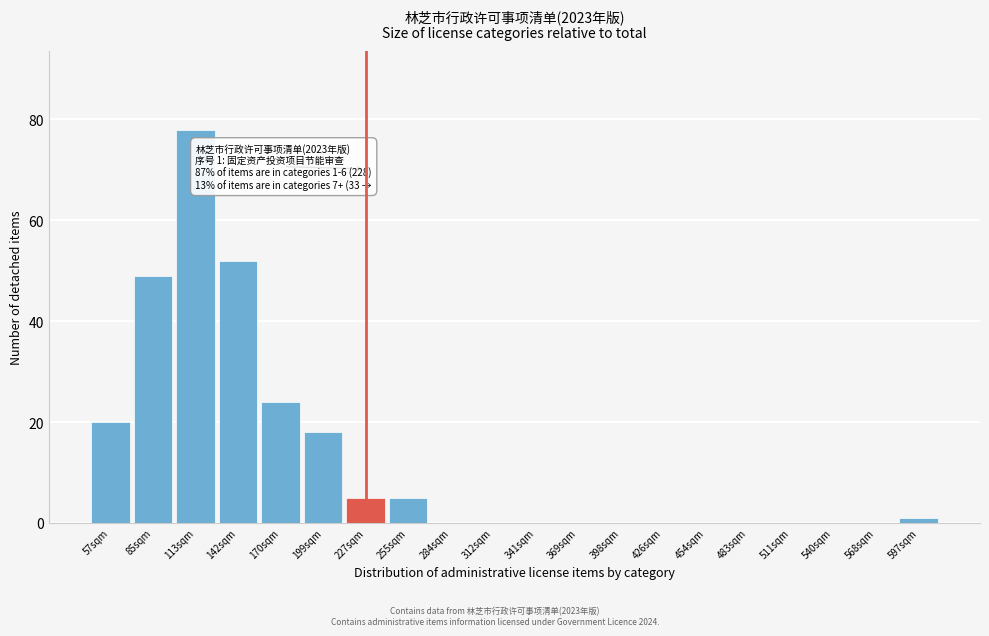

Reading right to left, extract all data points from this chart.

597sqm=1	568sqm=0	540sqm=0	511sqm=0	483sqm=0	454sqm=0	426sqm=0	398sqm=0	369sqm=0	341sqm=0	312sqm=0	284sqm=0	255sqm=5	227sqm=5	199sqm=18	170sqm=24	142sqm=52	113sqm=78	85sqm=49	57sqm=20